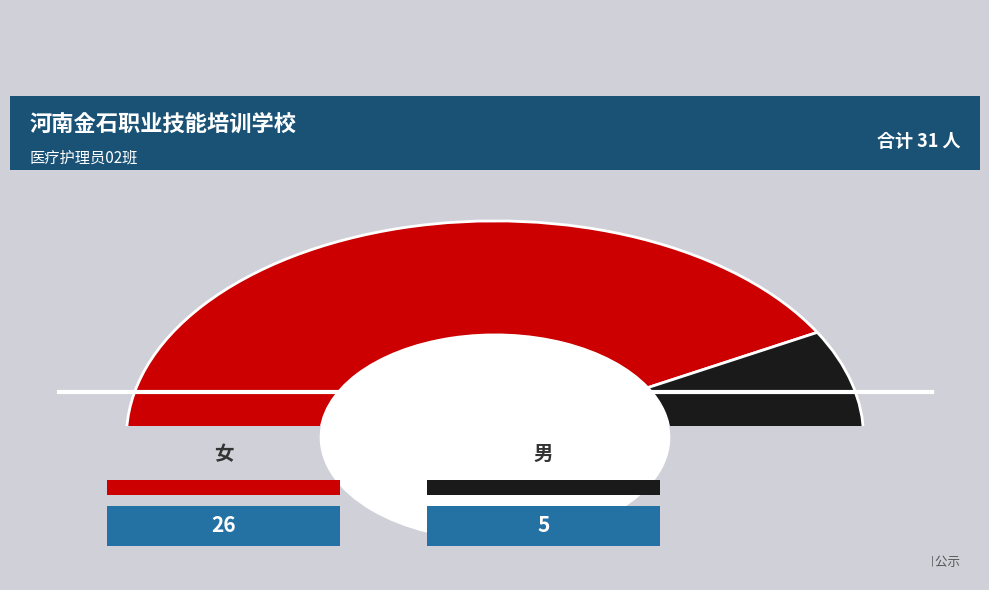

What is the smallest slice in the pie chart?

男